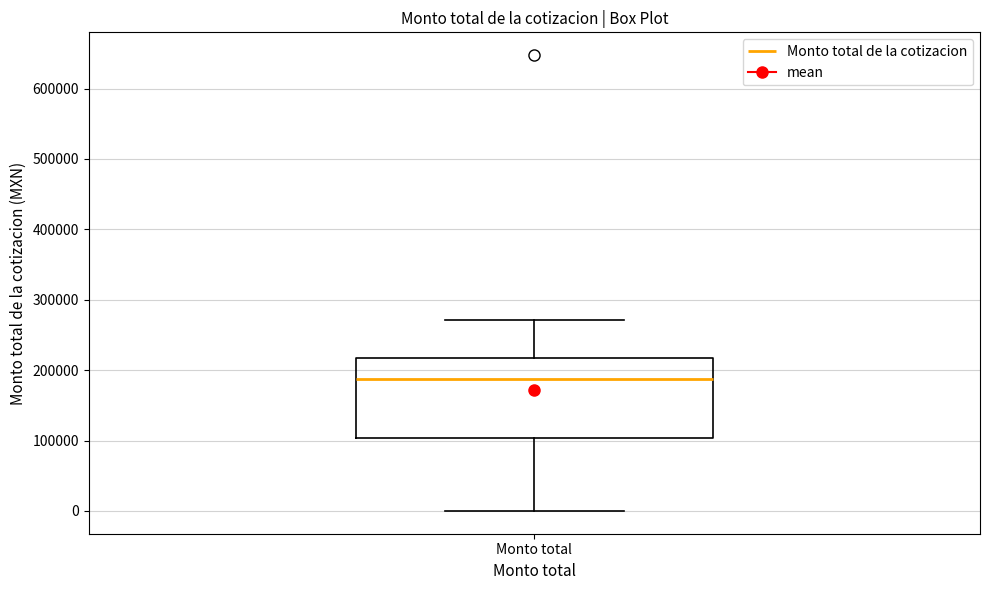

Transcribe this box plot: give where the median line is, the range the box spans, and where the two whiskers end, as read against the y-axis. The values are not printed on the chart, so give them approximately, as read against the axis.

median 190000, box 100000 to 220000, whiskers 0 to 270000